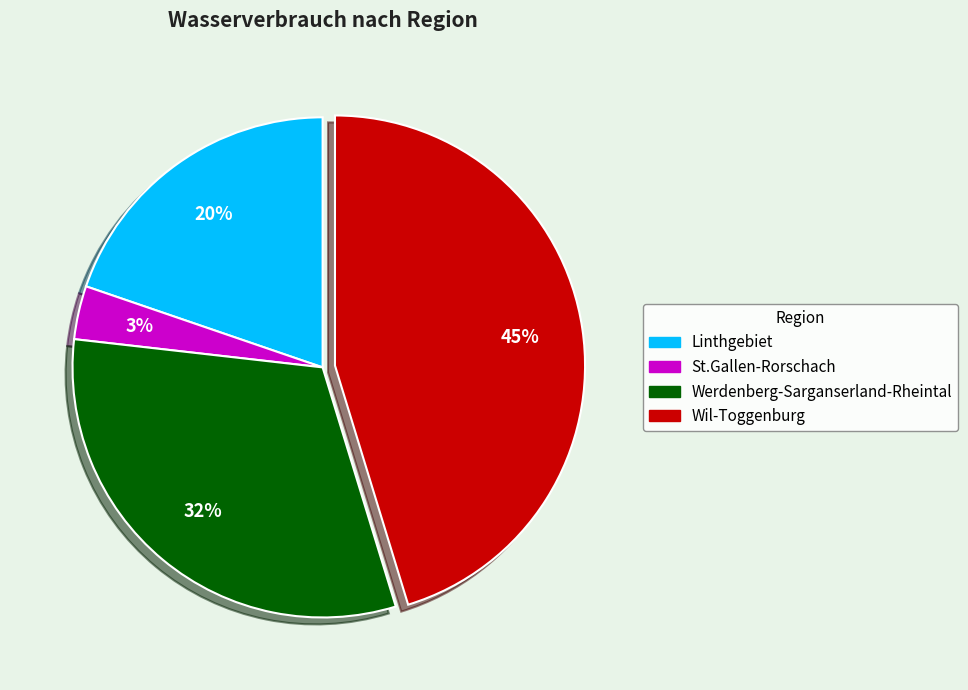

True or false: Werdenberg-Sarganserland-Rheintal accounts for 32% of the total.

True